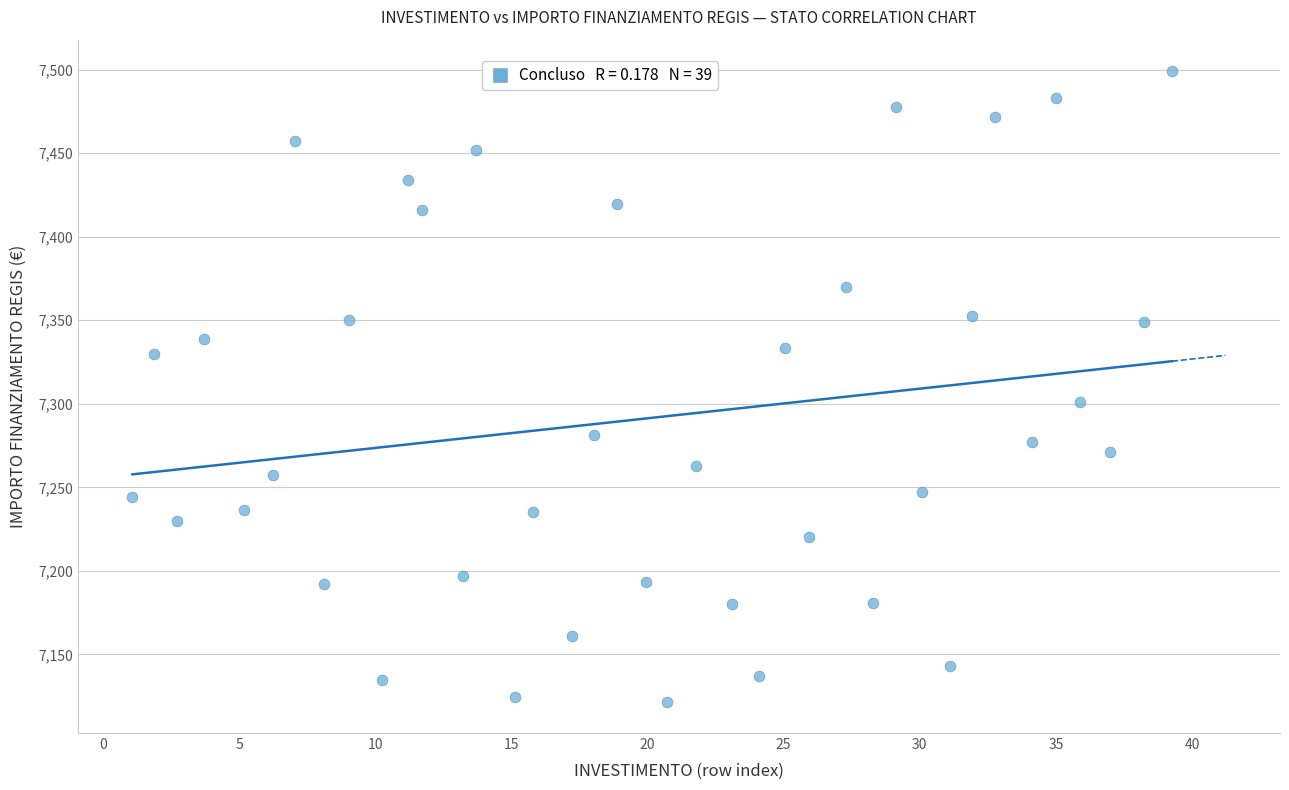

What Y value in the scatter plot is closest to 7310?

7301.0